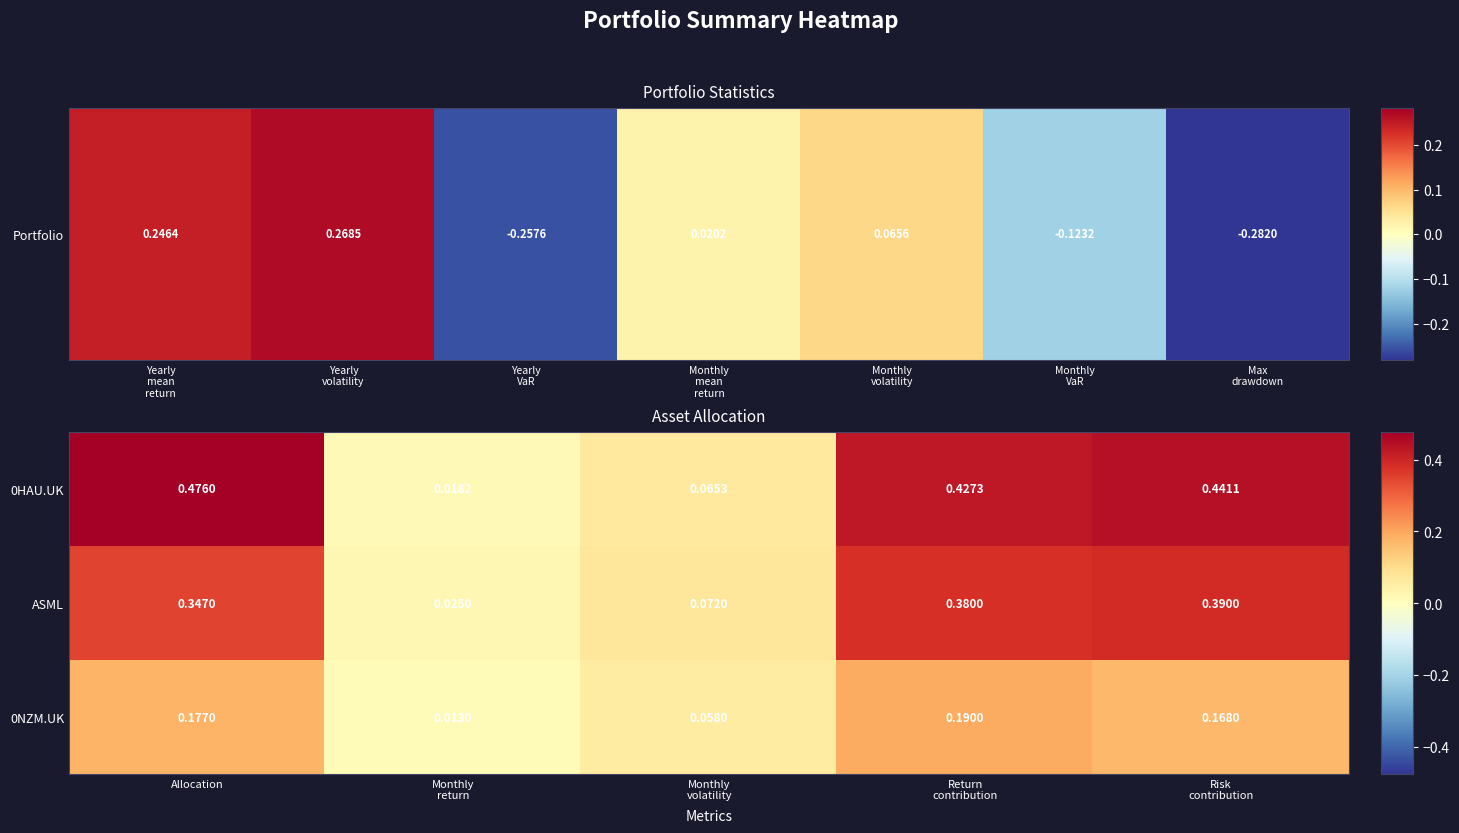

Which category has the highest value across all series?

Allocation